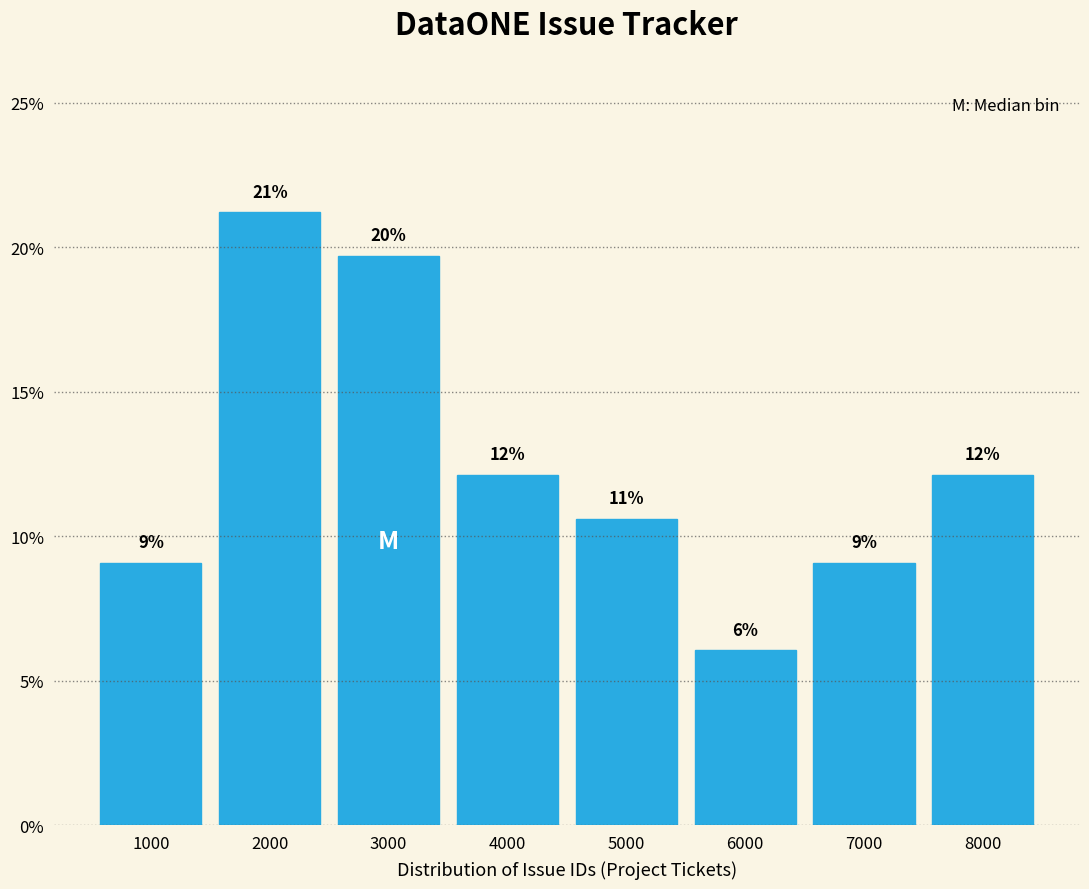

How many bars are there in total?

8